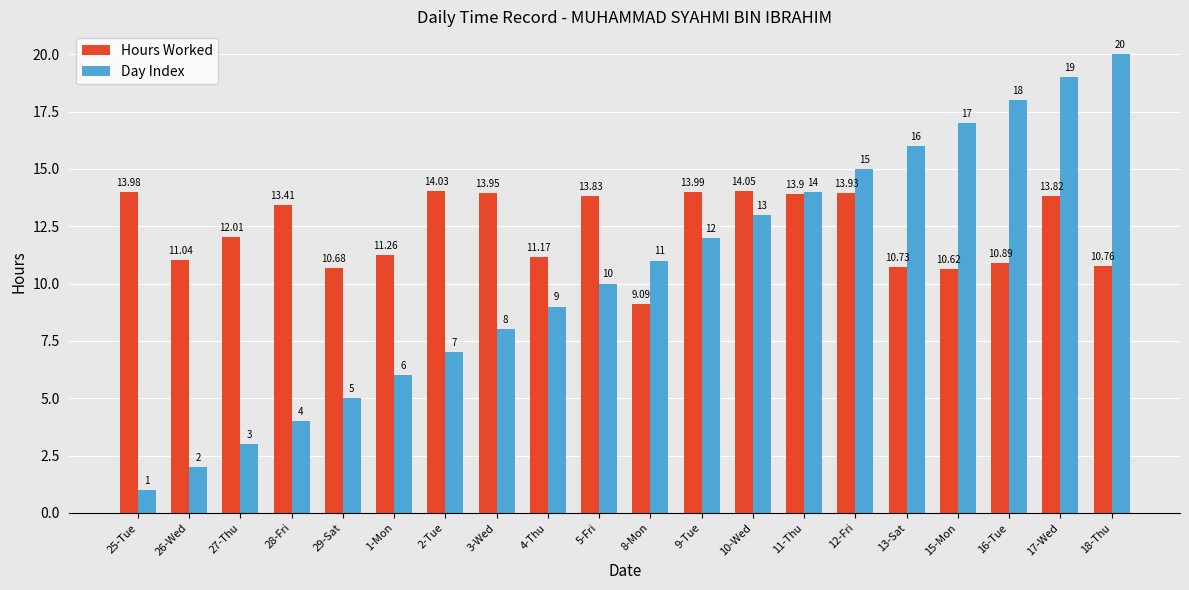

Read the Day Index value at 15-Mon.

17.0